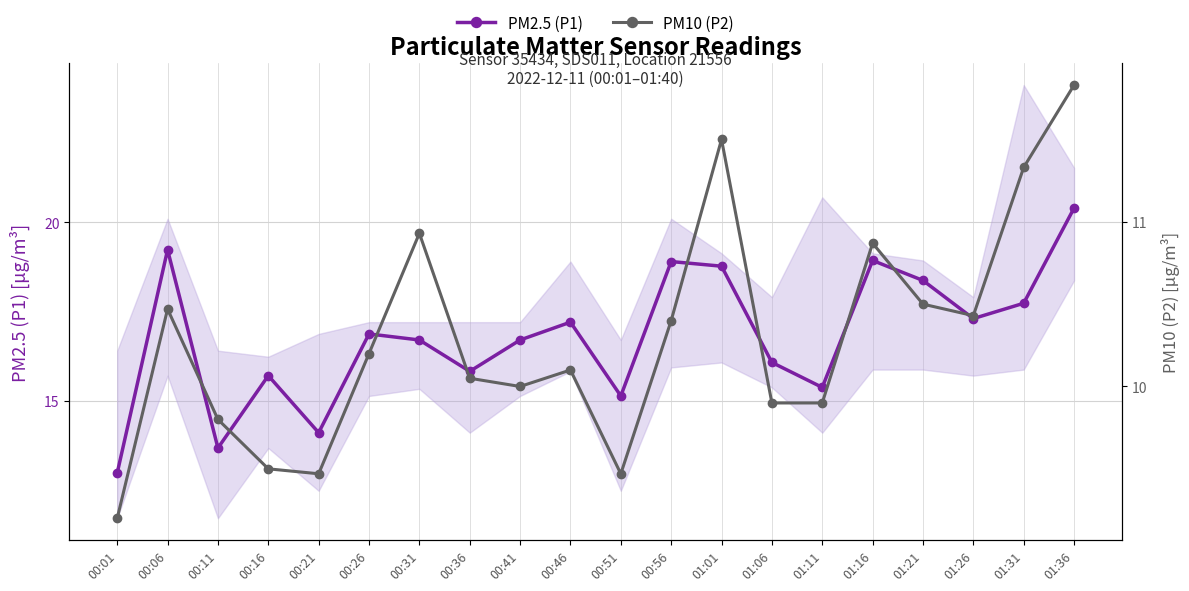

How many data points in PM2.5 (P1) are less than 16?

7